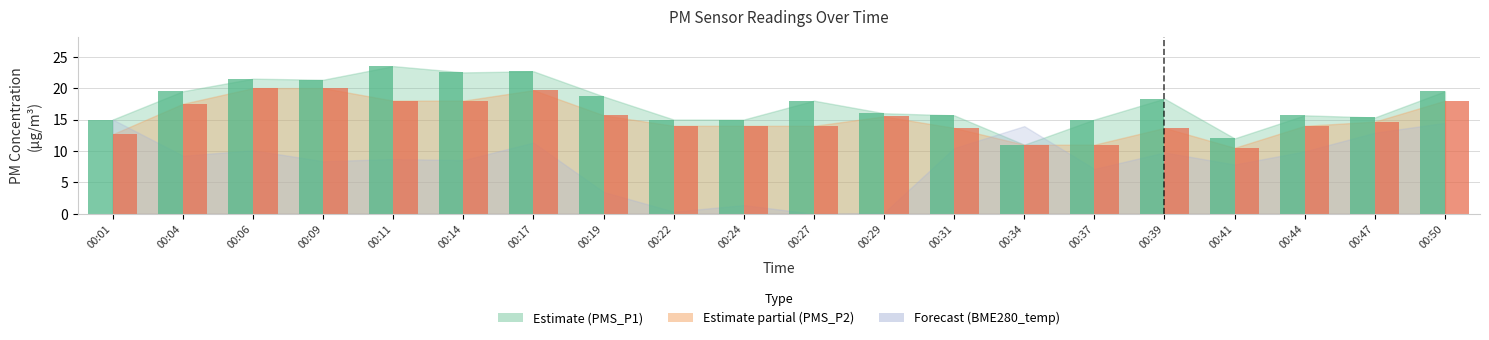

What is the difference between the highest and lowest values at 00:06?

1.5